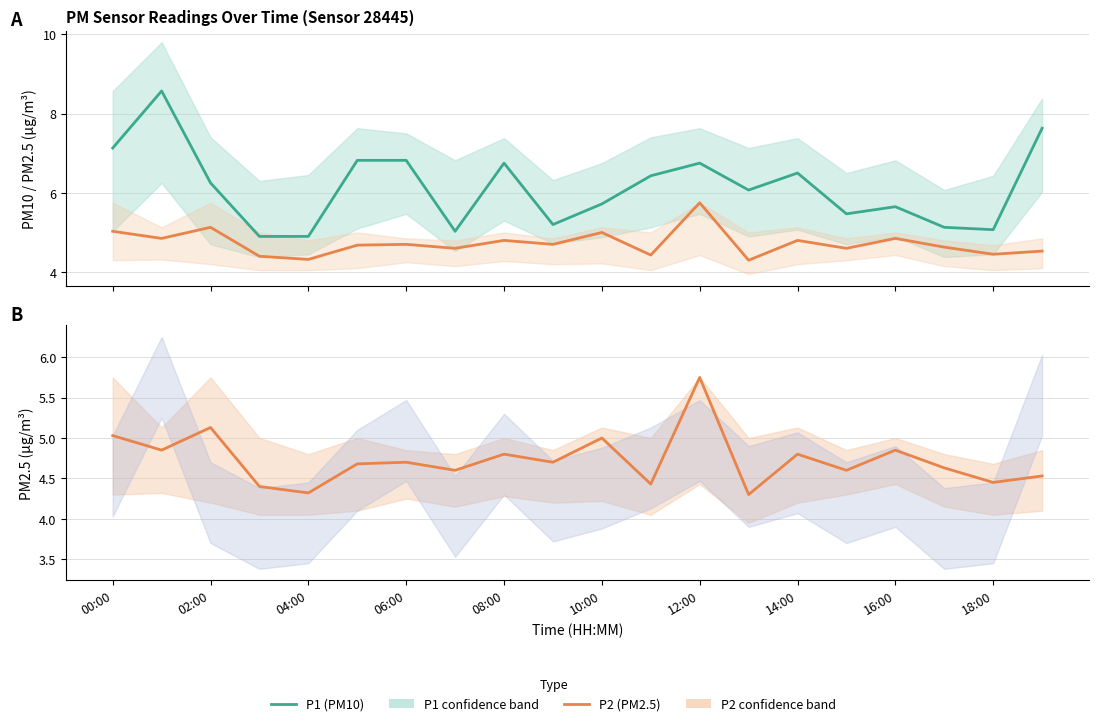

At how many categories does at least one series exceed 8?

1